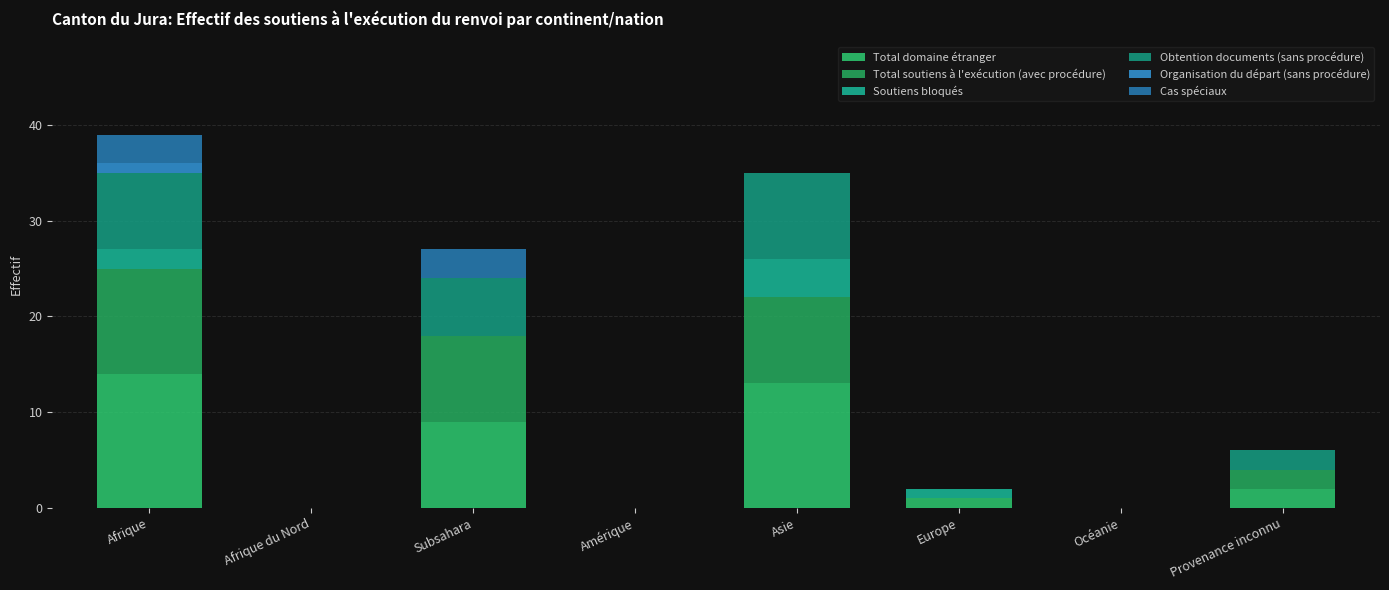

The Soutiens bloqués series shows 0 at Amérique. True or false?

True